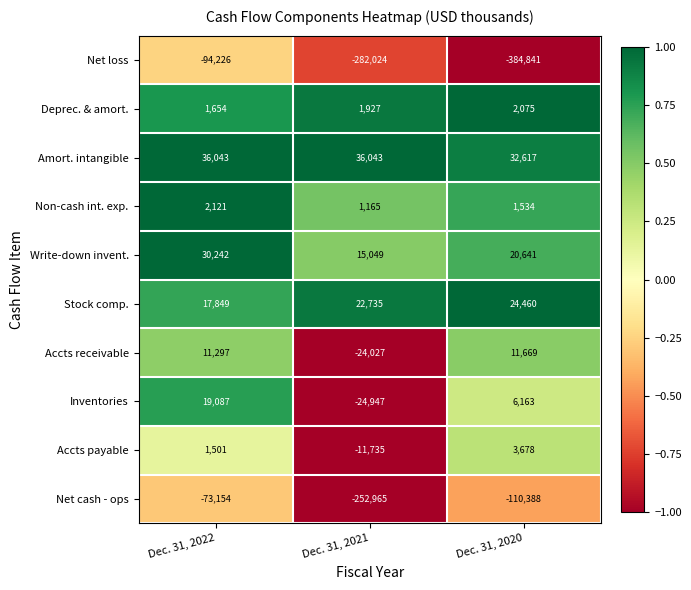

Which series has the largest total across all categories?

Amort. intangible